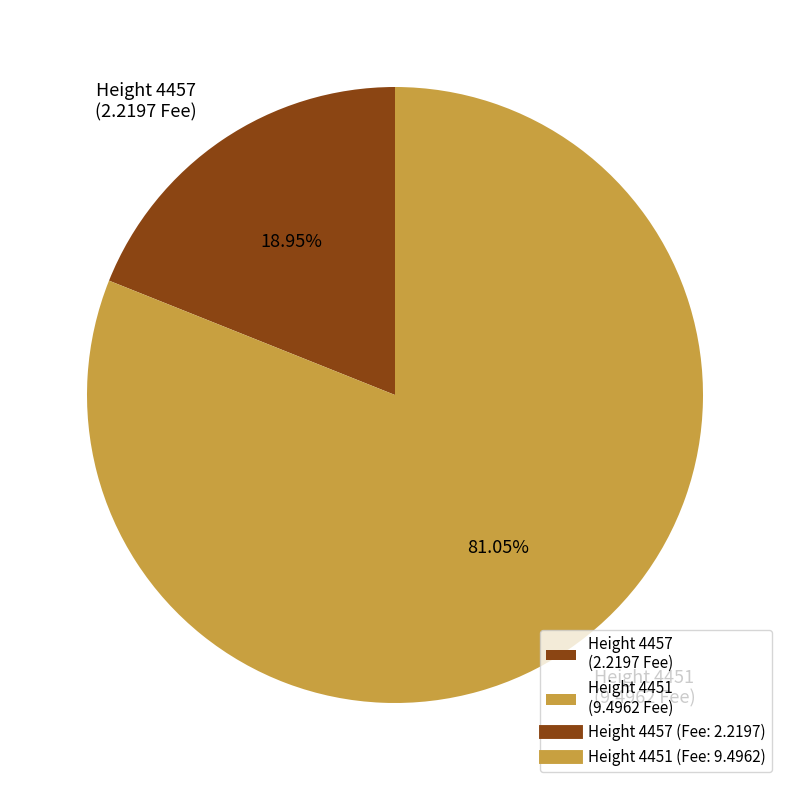

How many slices are in this pie chart?

2